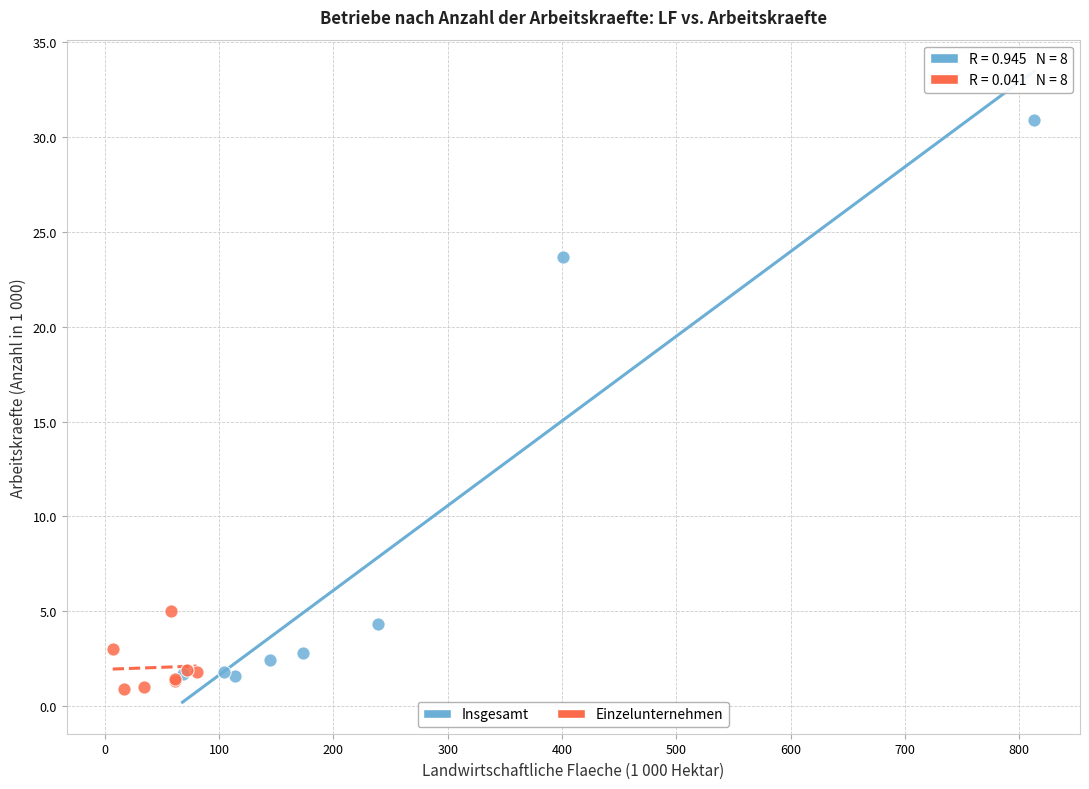

Which series has the largest Y range (max minus min)?

Insgesamt